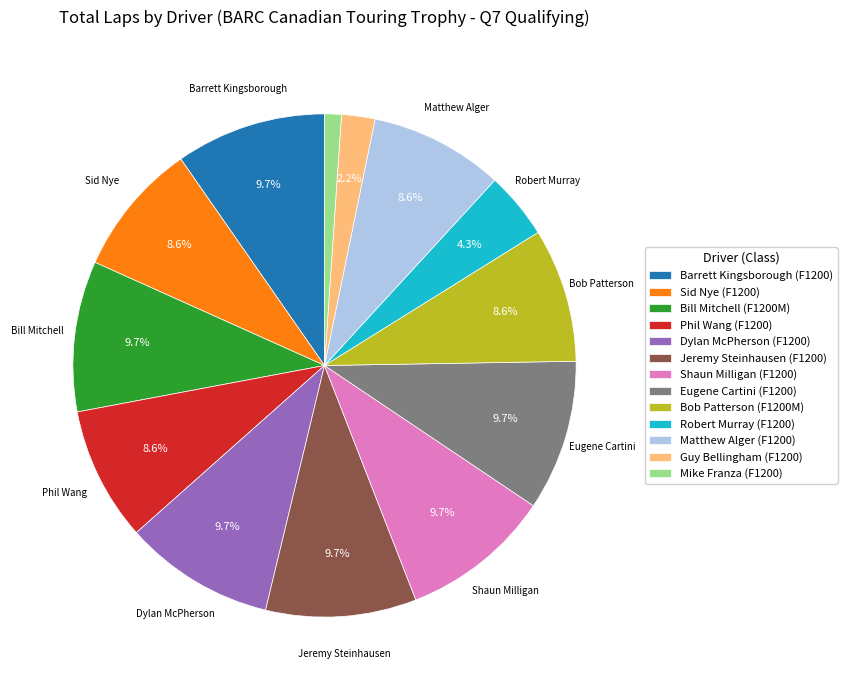

Between Phil Wang (F1200) and Dylan McPherson (F1200), which is larger?

Dylan McPherson (F1200)